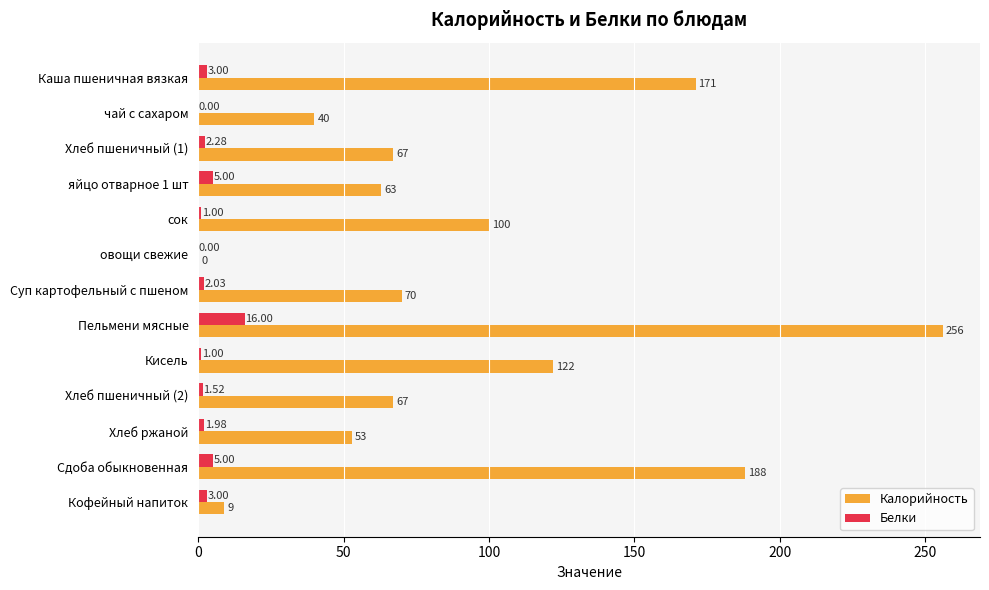

What is the total value across all series at Кофейный напиток?

12.0